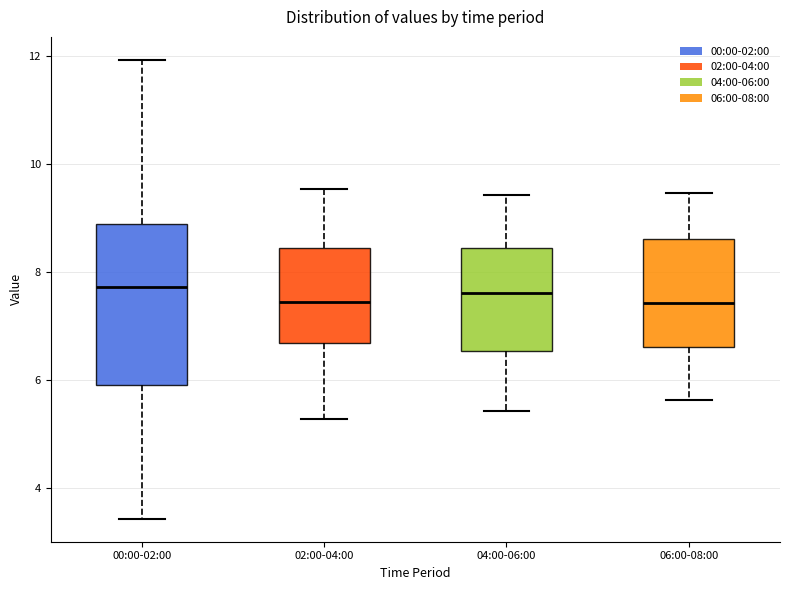

Where does the upper whisker of the box for 00:00-02:00 end on the y-axis? The values are not printed on the chart, so give them approximately, as read against the axis.

12.0